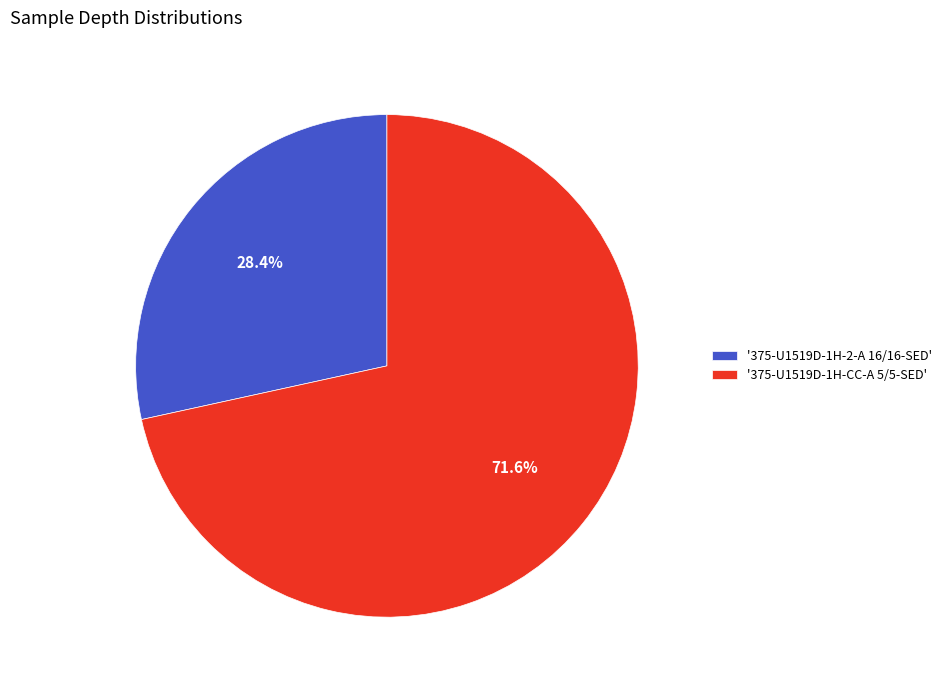

Approximately how many times larger is the value at '375-U1519D-1H-CC-A 5/5-SED' compared to '375-U1519D-1H-2-A 16/16-SED'?

2.5